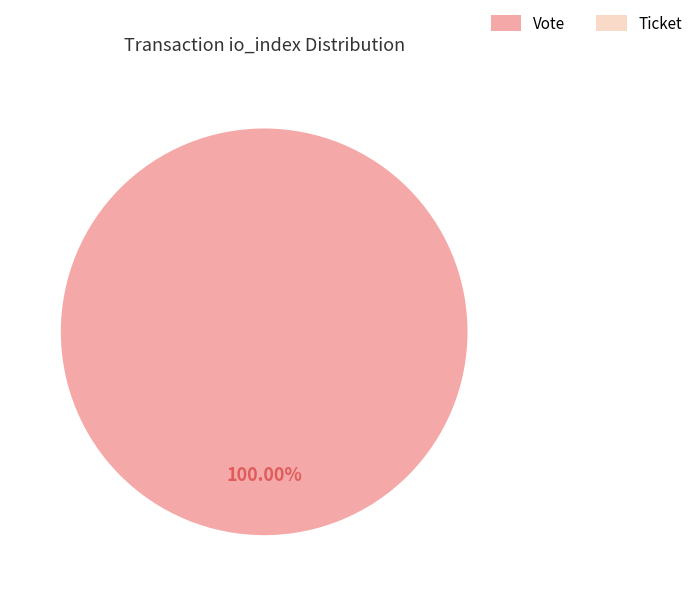

What is the total percentage of Ticket (io_index=0) and Vote (io_index=1)?

100.0%